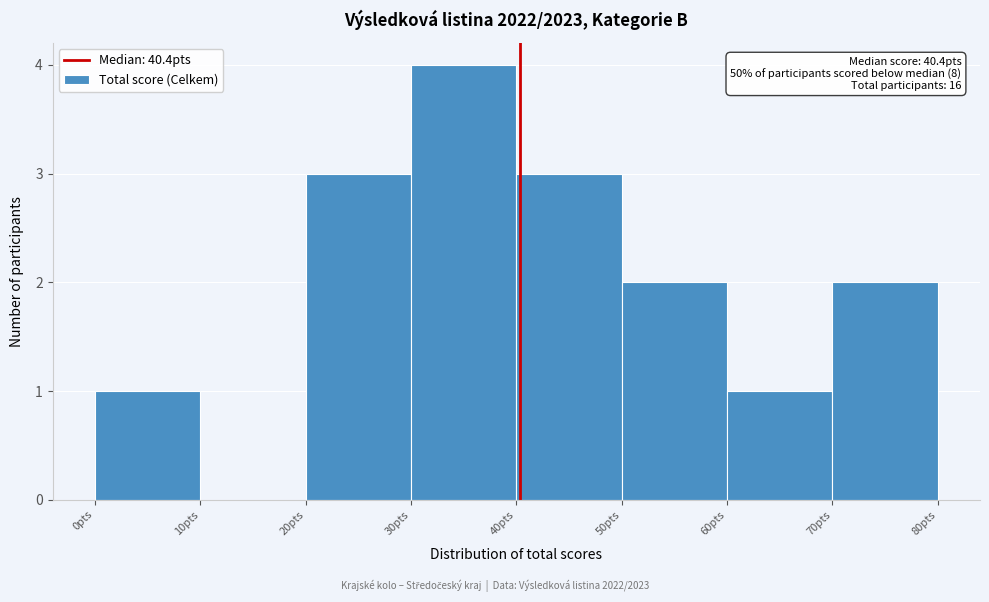

Which range on the x-axis has the tallest bar?

30 to 40